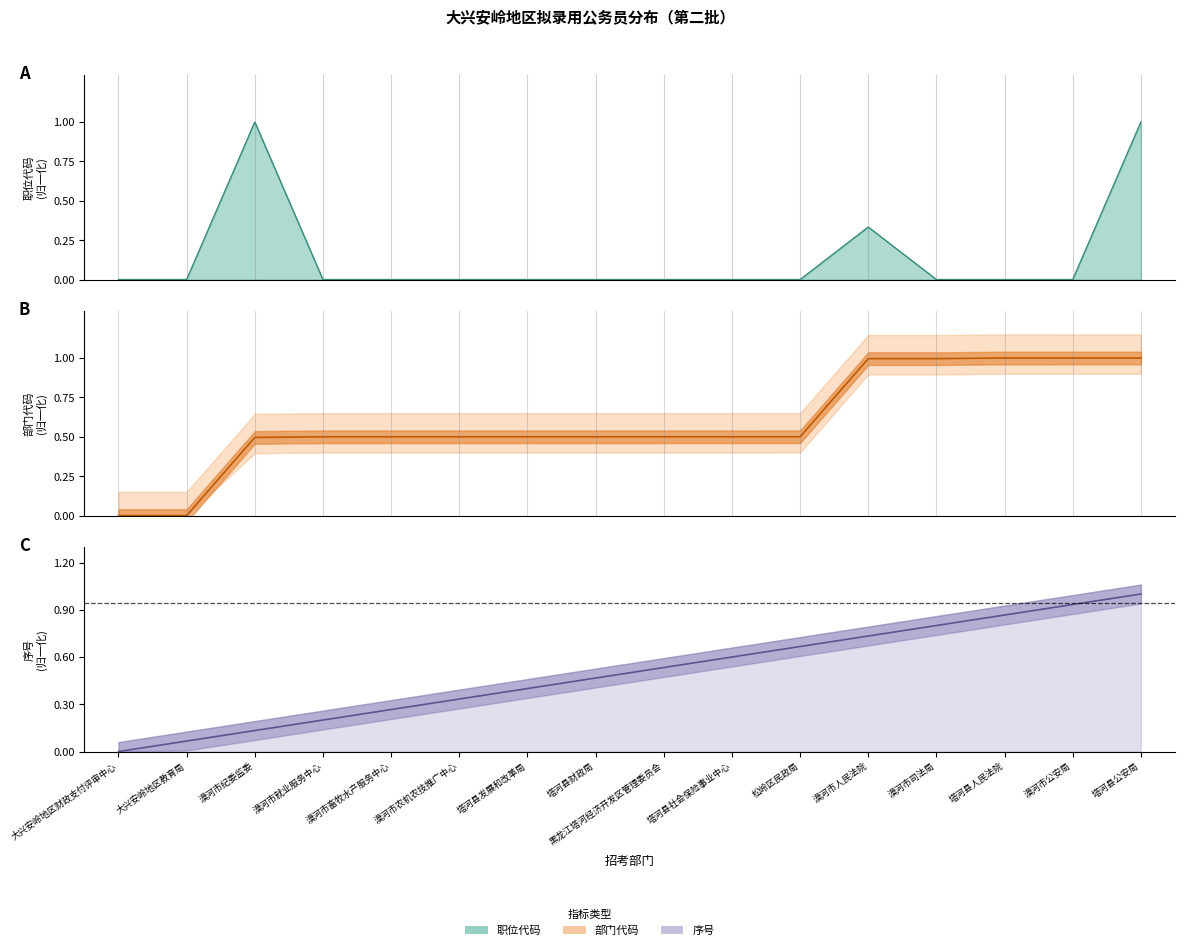

What is the difference between the highest and lowest values at 漠河市畜牧水产服务中心?

0.5